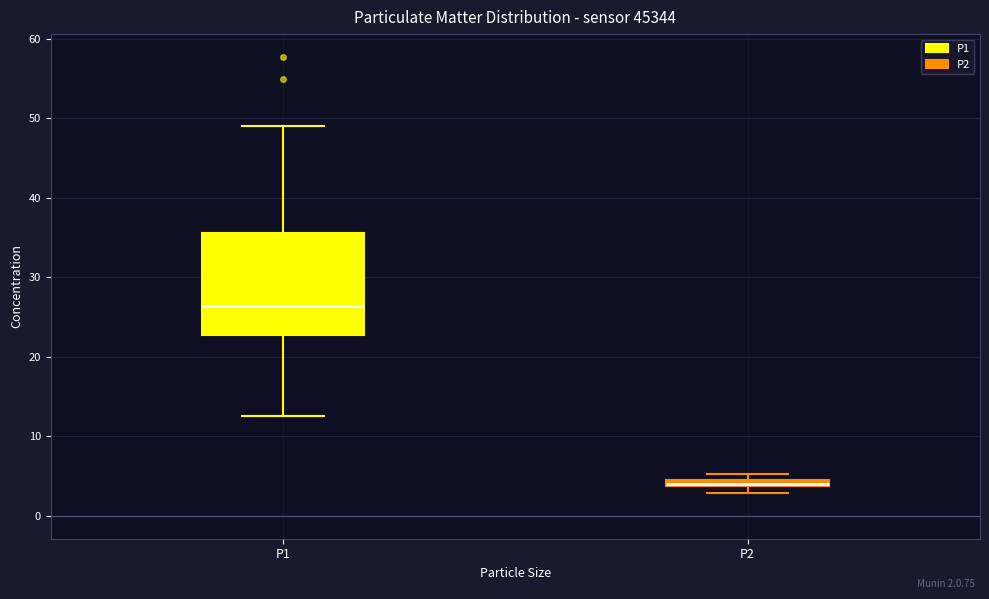

Which box's median line is the highest?

P1